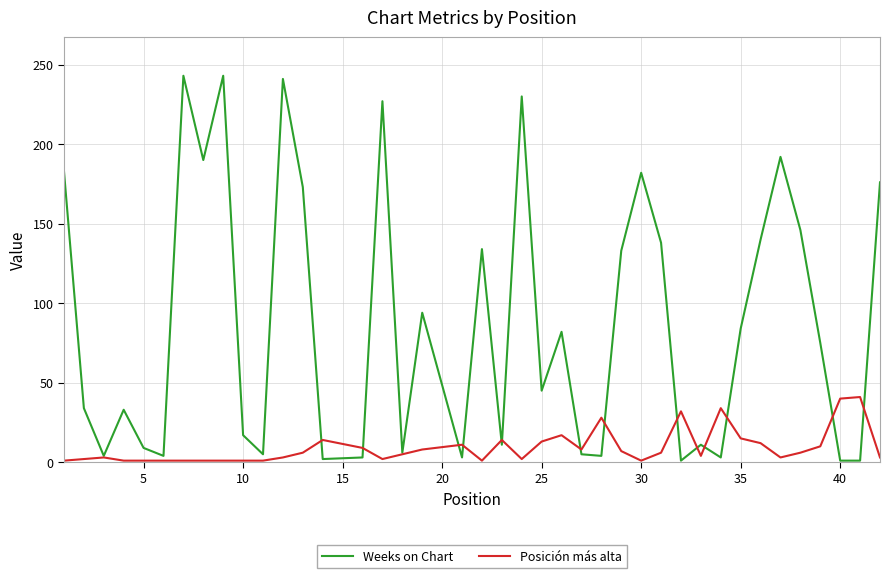

True or false: Posición más alta has more than 0 points higher than both neighbors.

True